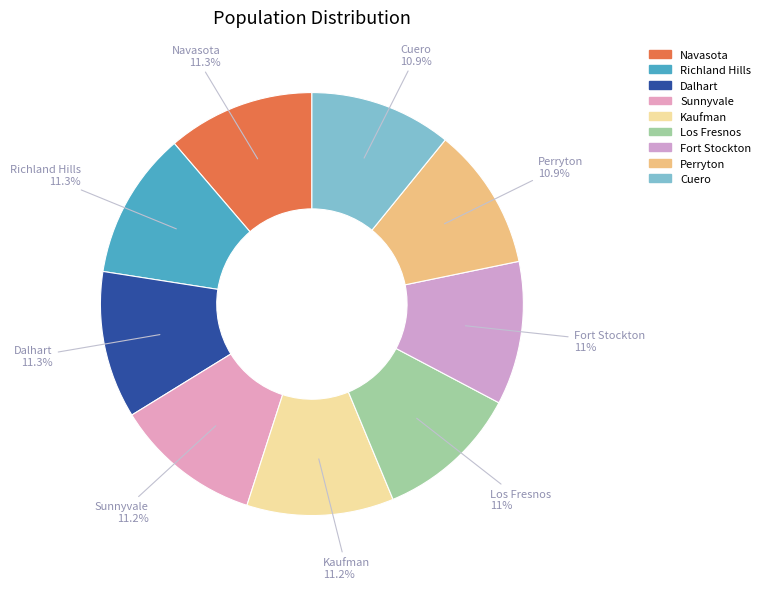

The Dalhart slice represents 1% of the pie. True or false?

False